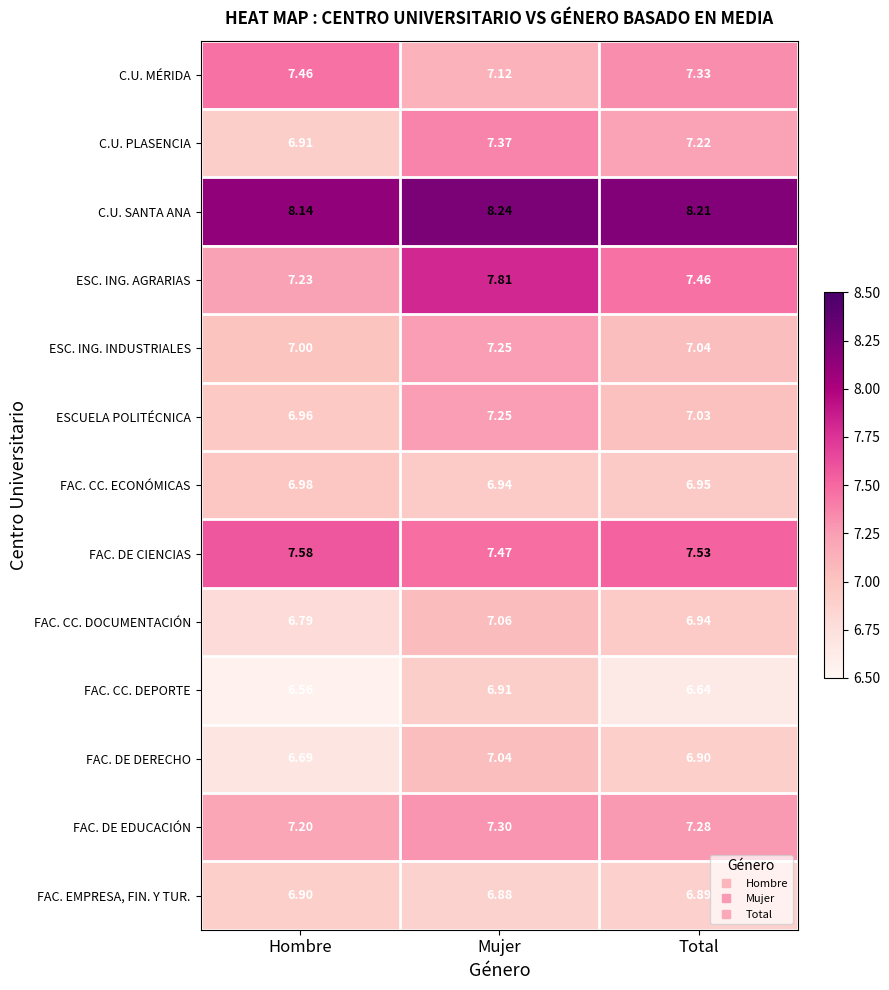

Which series has the largest total across all categories?

C.U. SANTA ANA